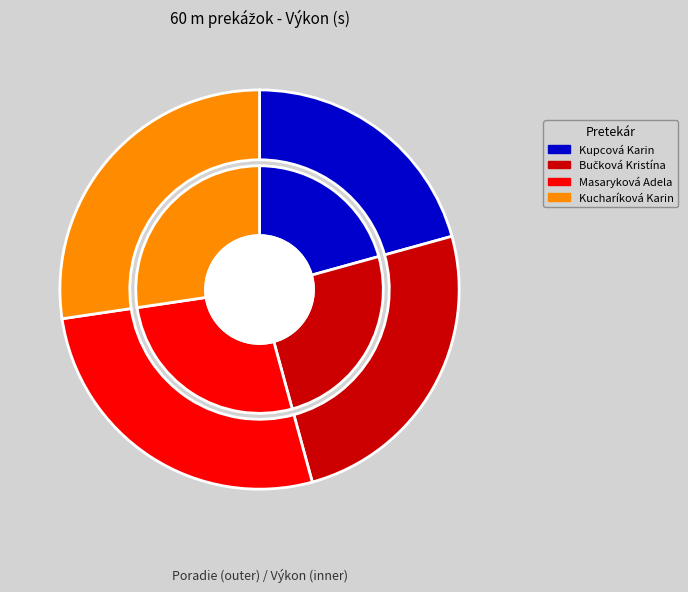

How much of the chart is everything except Bučková Kristína?

75.0%